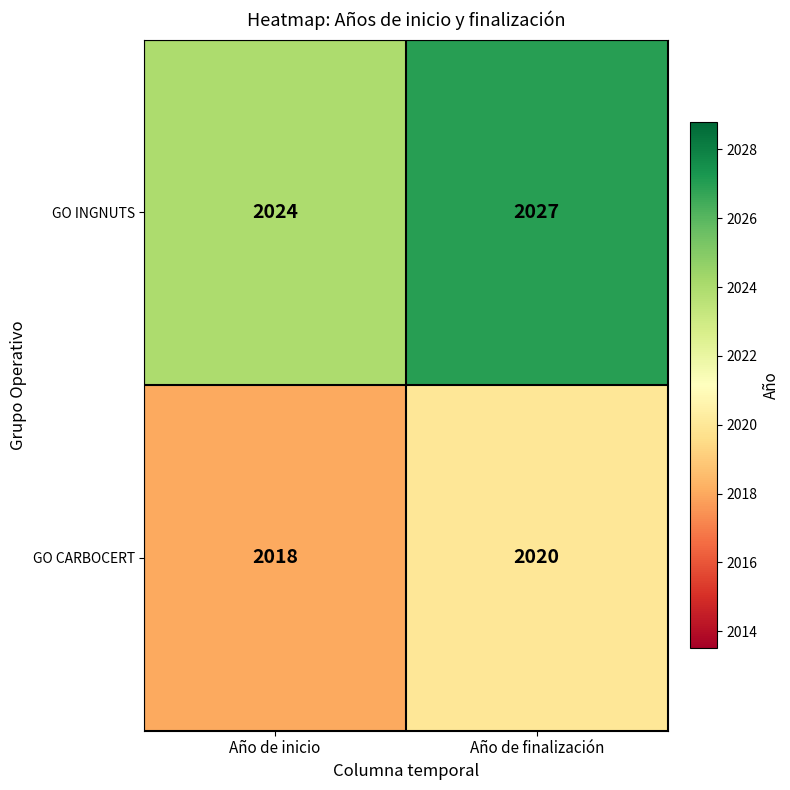

Which series has the largest range (max minus min)?

GO INGNUTS